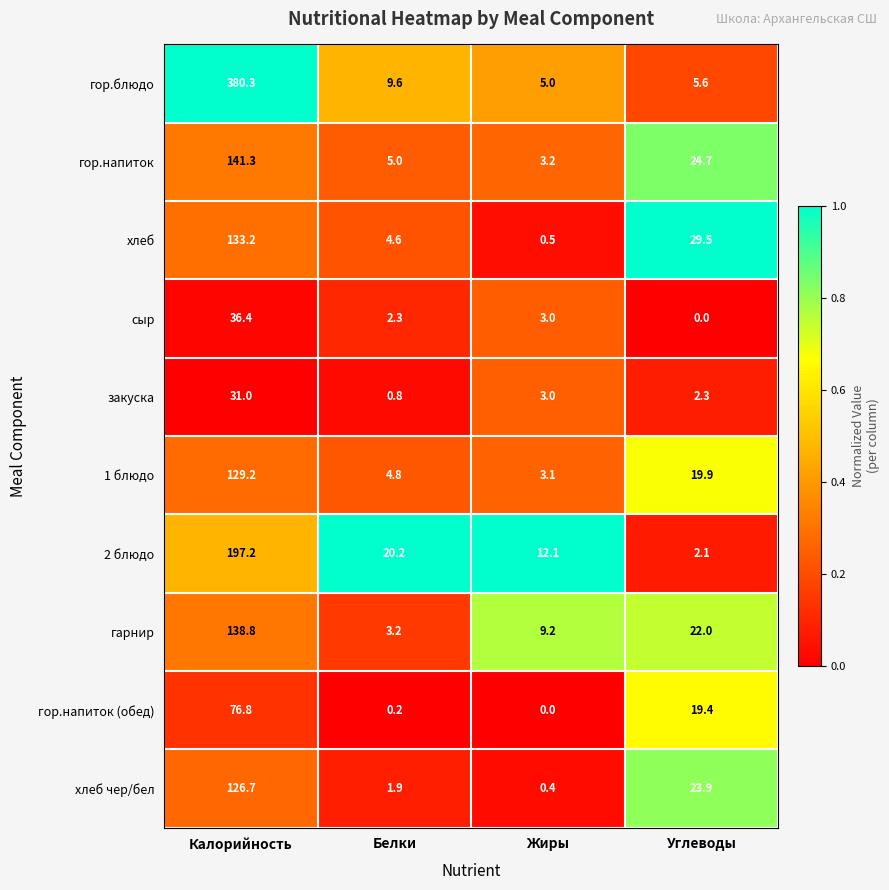

How many categories are shown in the chart?

4